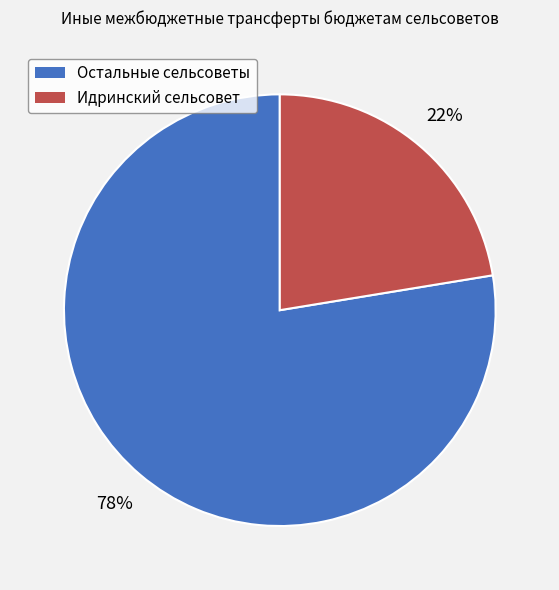

Between Остальные сельсоветы and Идринский сельсовет, which is larger?

Остальные сельсоветы